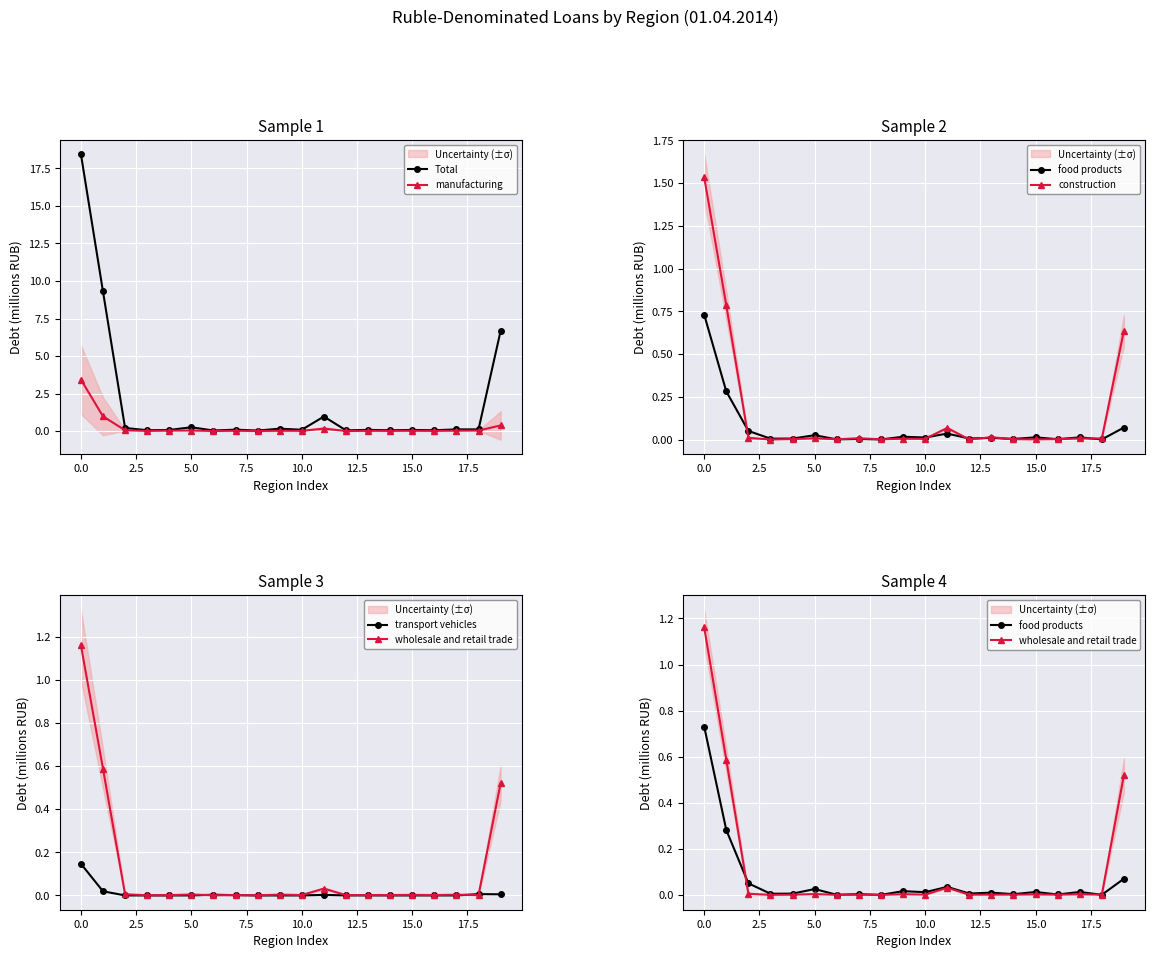

The food products series shows 0.0 at 19. True or false?

False